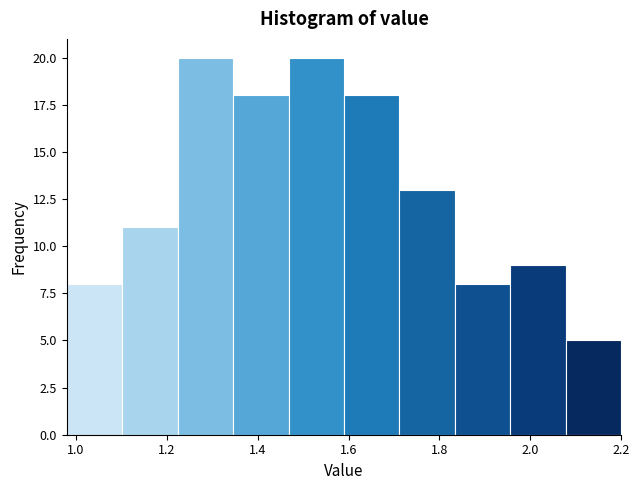

Reading left to right, list every bar in this chart as the range it spans on the x-axis followed by its height. Neither the bar edges nor the heights are printed on the chart, so give them approximately, as read against the axes.

0.980 to 1.102: 8
1.102 to 1.224: 11
1.224 to 1.346: 20
1.346 to 1.468: 18
1.468 to 1.590: 20
1.590 to 1.712: 18
1.712 to 1.834: 13
1.834 to 1.956: 8
1.956 to 2.078: 9
2.078 to 2.200: 5